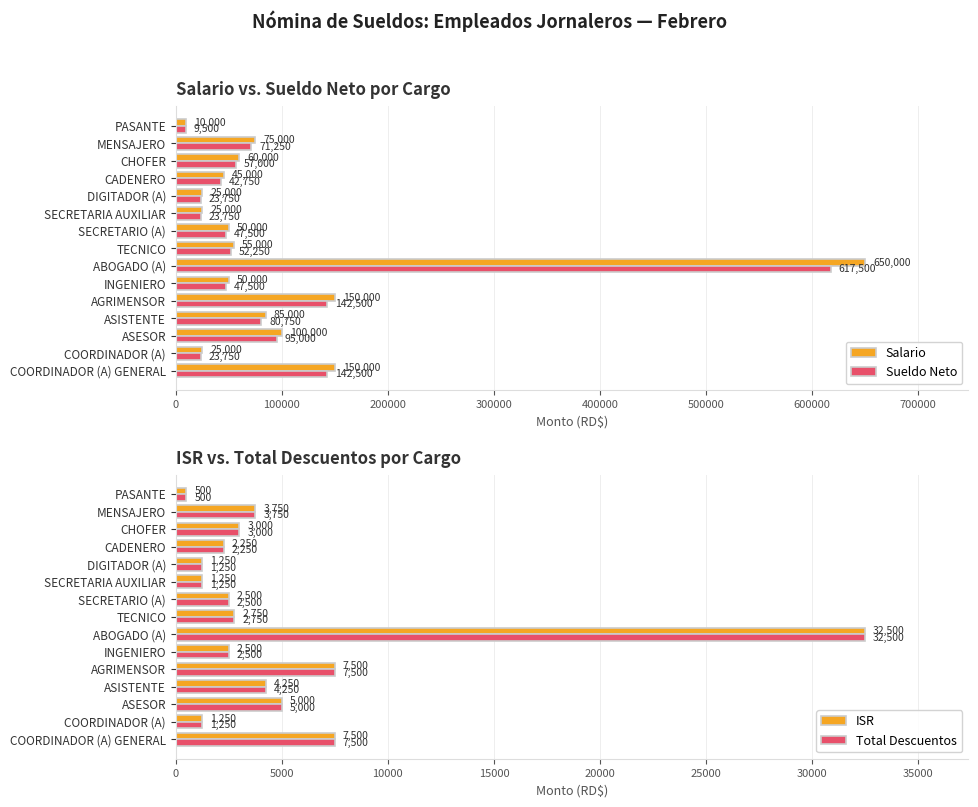

At which label does Salario reach its minimum?

PASANTE